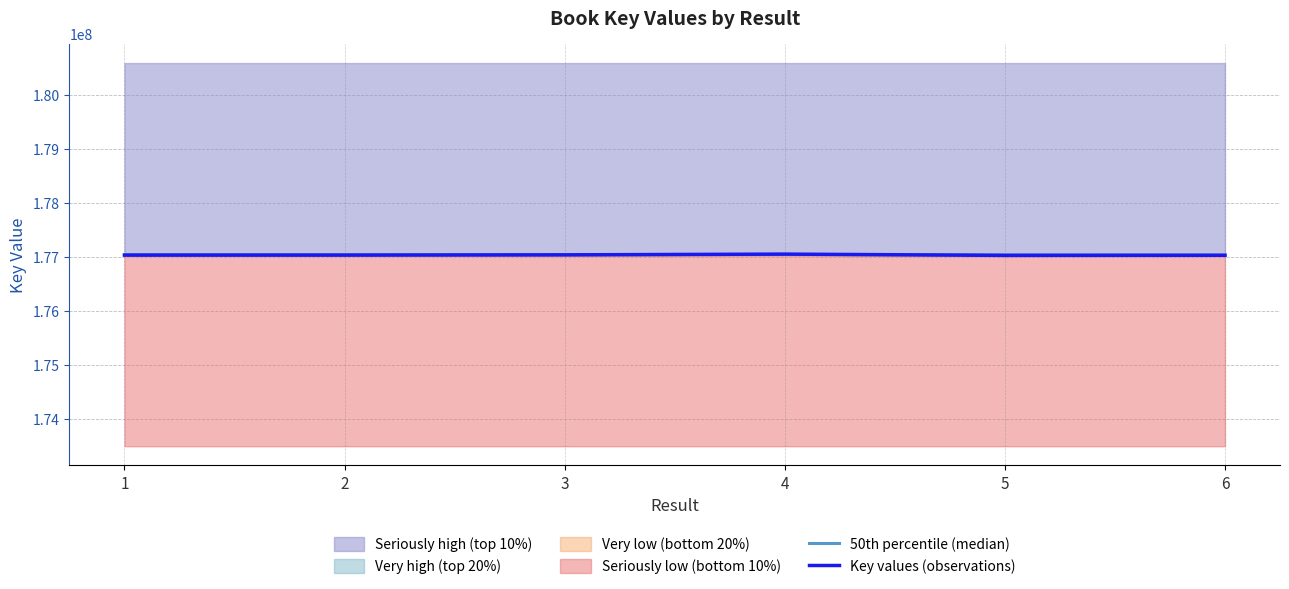

What is the average value of the Key values (observations) series?

177037885